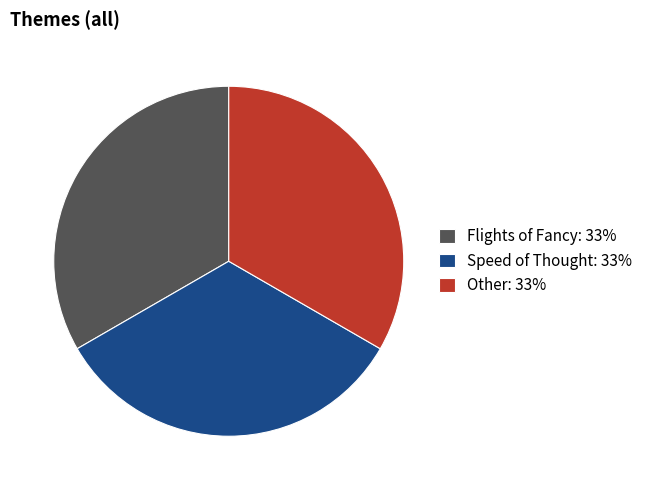

Is there any slice that represents more than half of the pie?

No